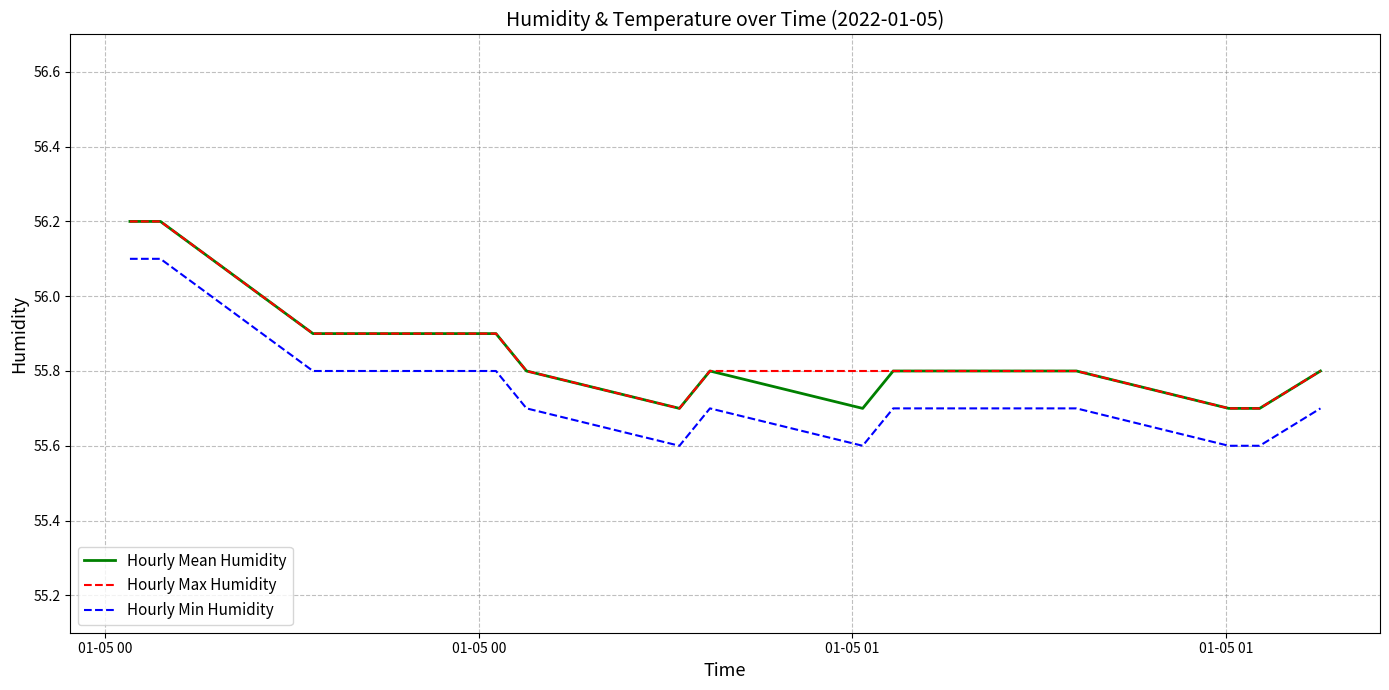

What is the smallest value displayed?

55.6